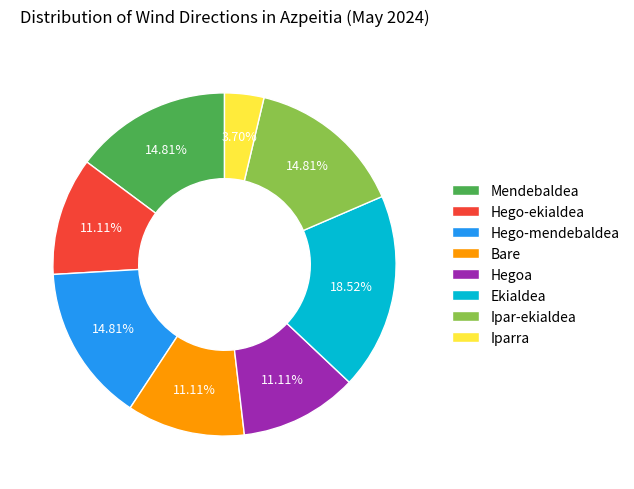

Which category has the smallest portion of the pie?

Iparra